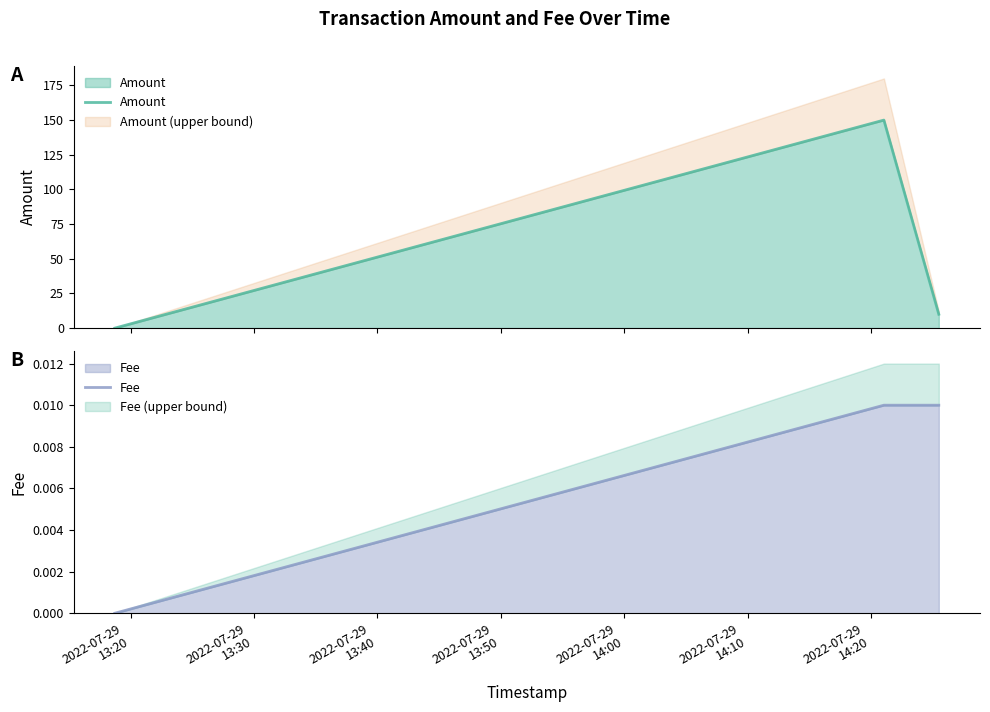

How many values in the Amount series are below 10?

1